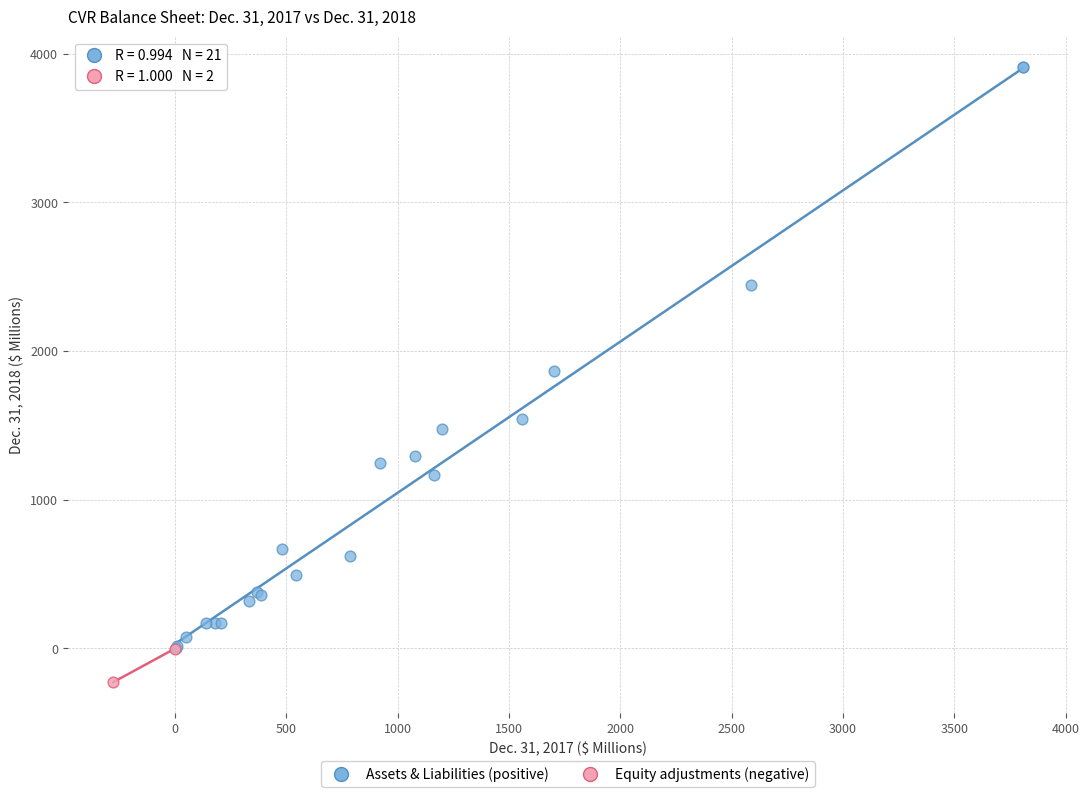

Which series contains the highest Y value?

Assets & Liabilities (positive)